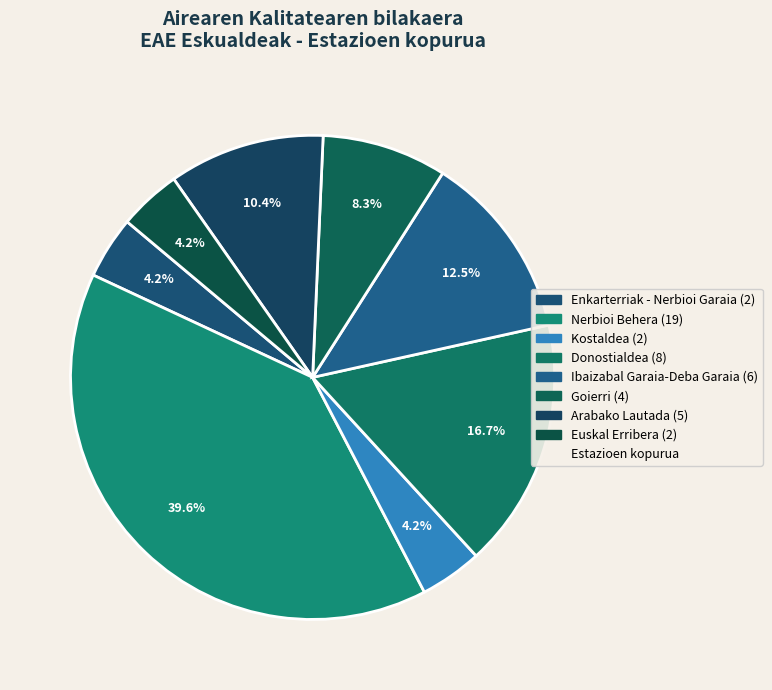

How many segments does this pie chart have?

8